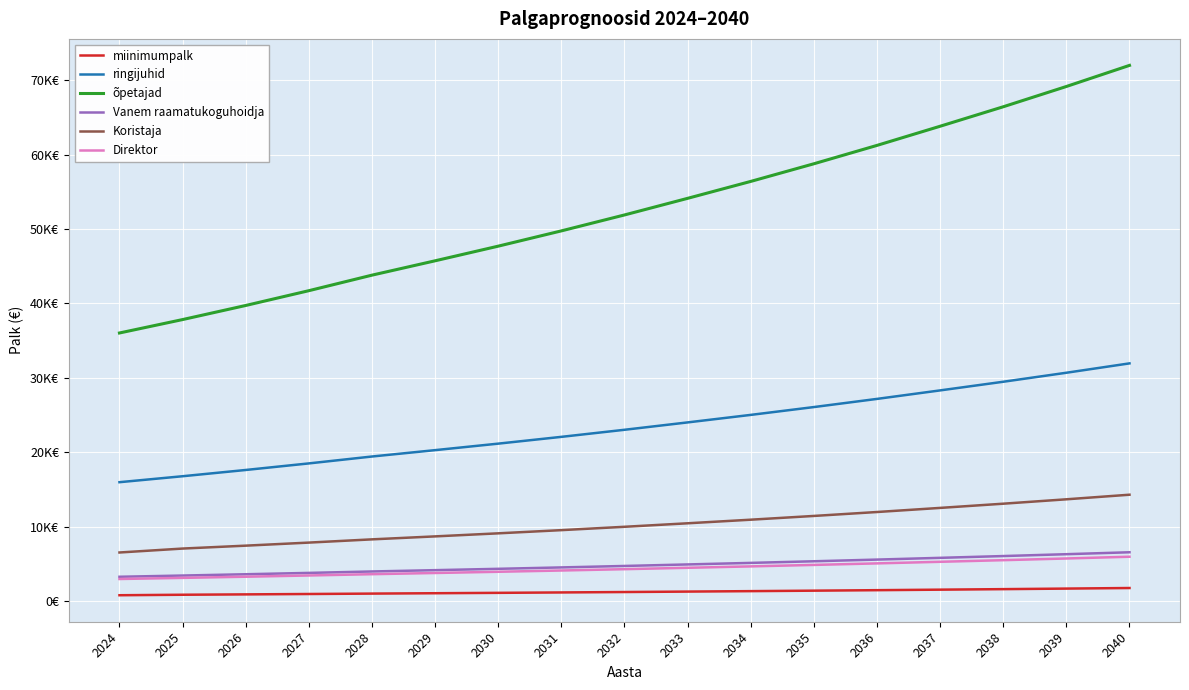

Does the chart have visible grid lines?

Yes